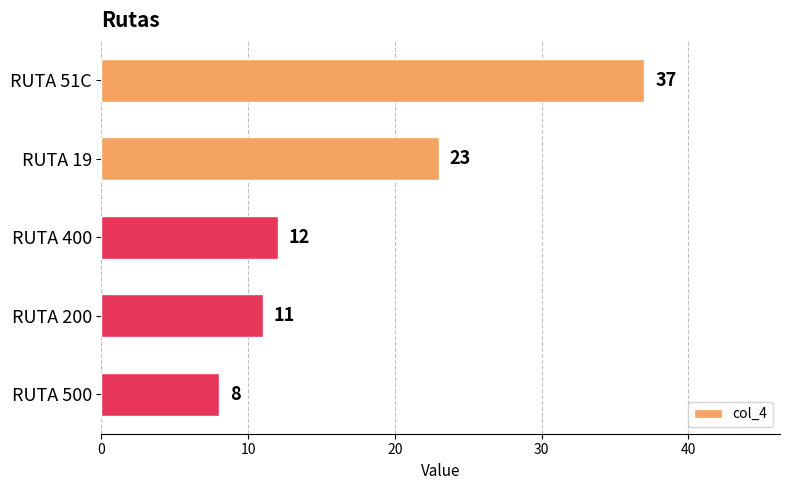

Reading top to bottom, list all the values displayed in this chart.

RUTA 51C=37	RUTA 19=23	RUTA 400=12	RUTA 200=11	RUTA 500=8